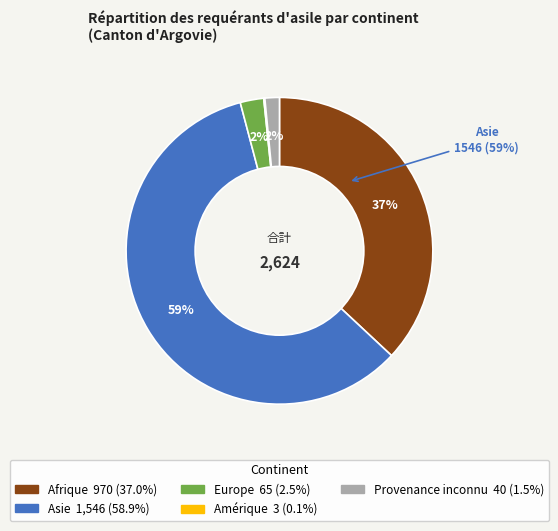

The Asie slice represents 70% of the pie. True or false?

False